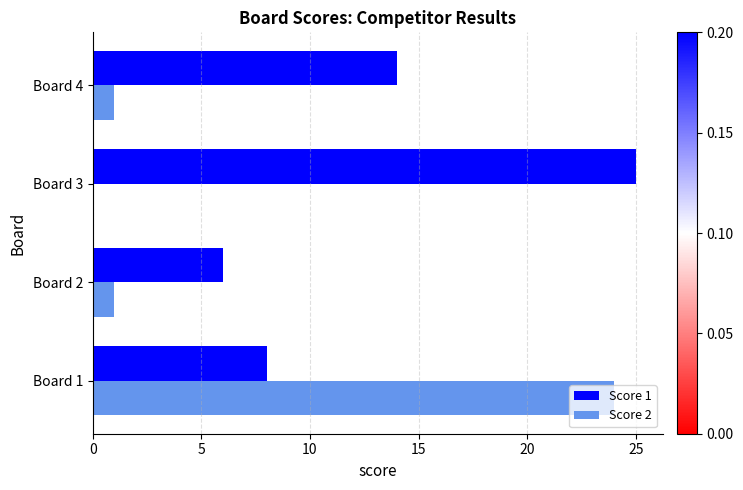

What is the average value of the Score 1 series?

13